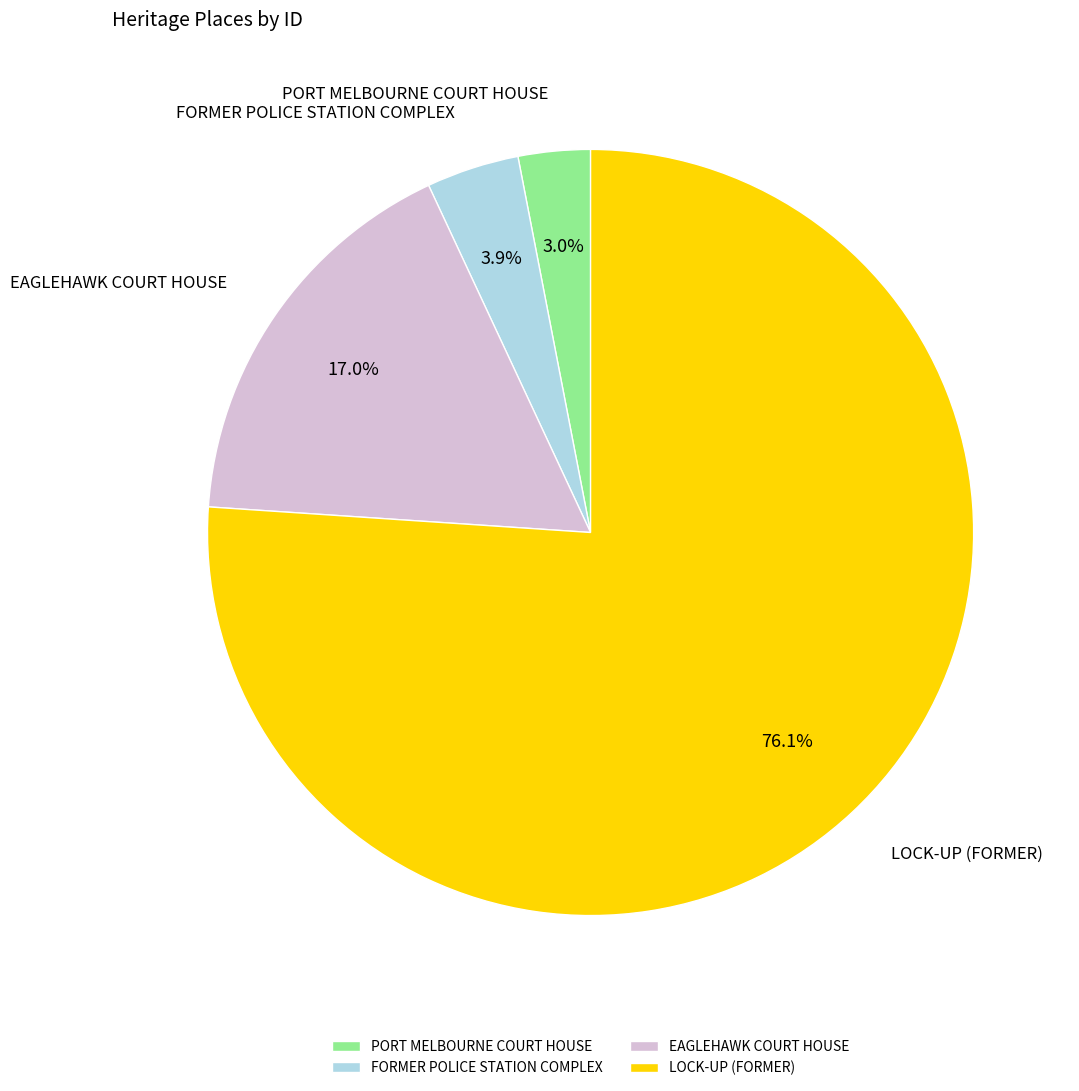

Does any single category account for the majority?

Yes